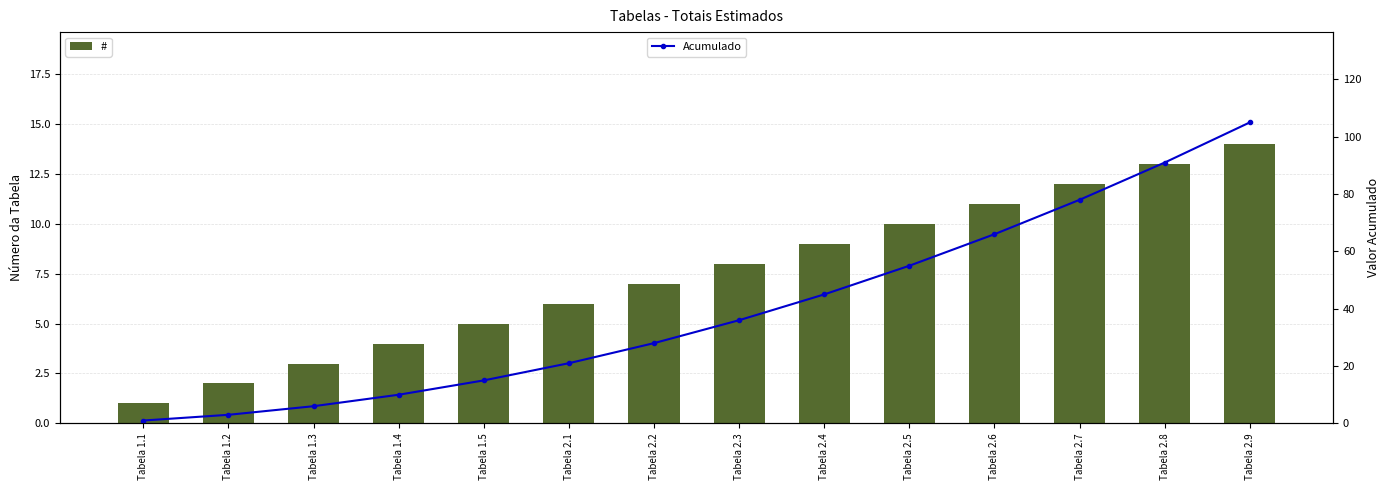

What are all the series names shown in the legend?

#, Acumulado